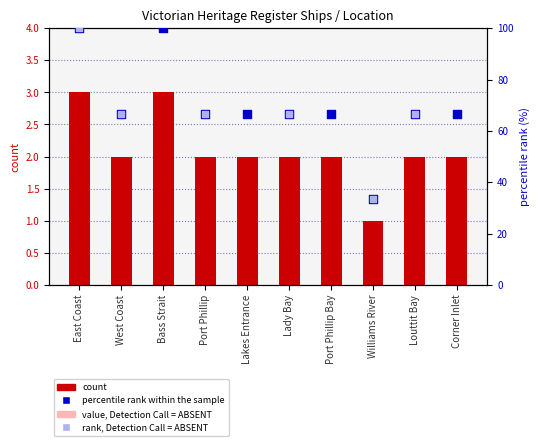

Which series contains the highest Y value?

percentile rank within the sample